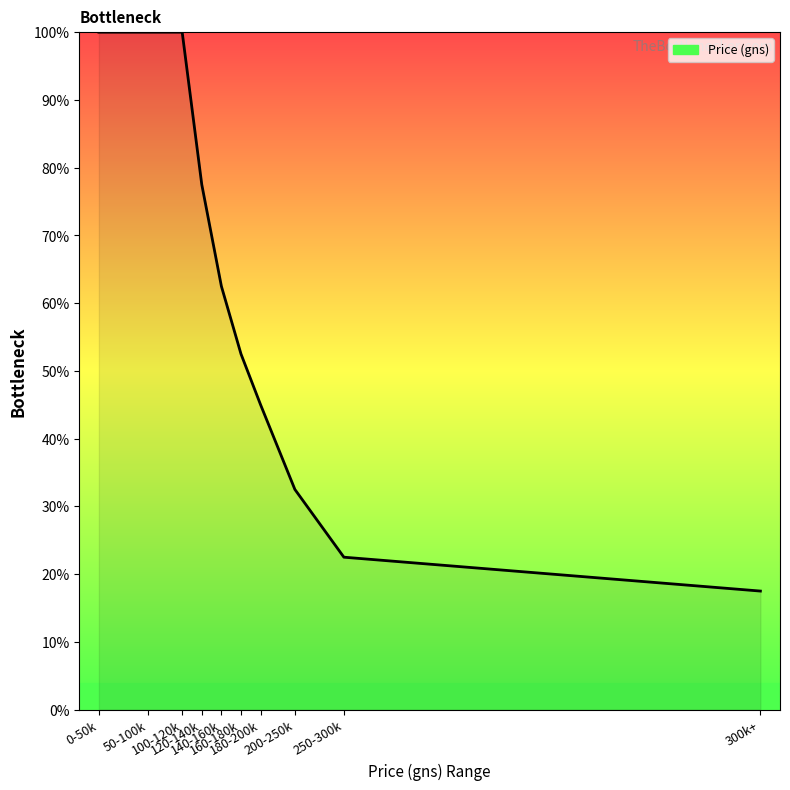

Which label corresponds to the smallest value in the chart?

300k+